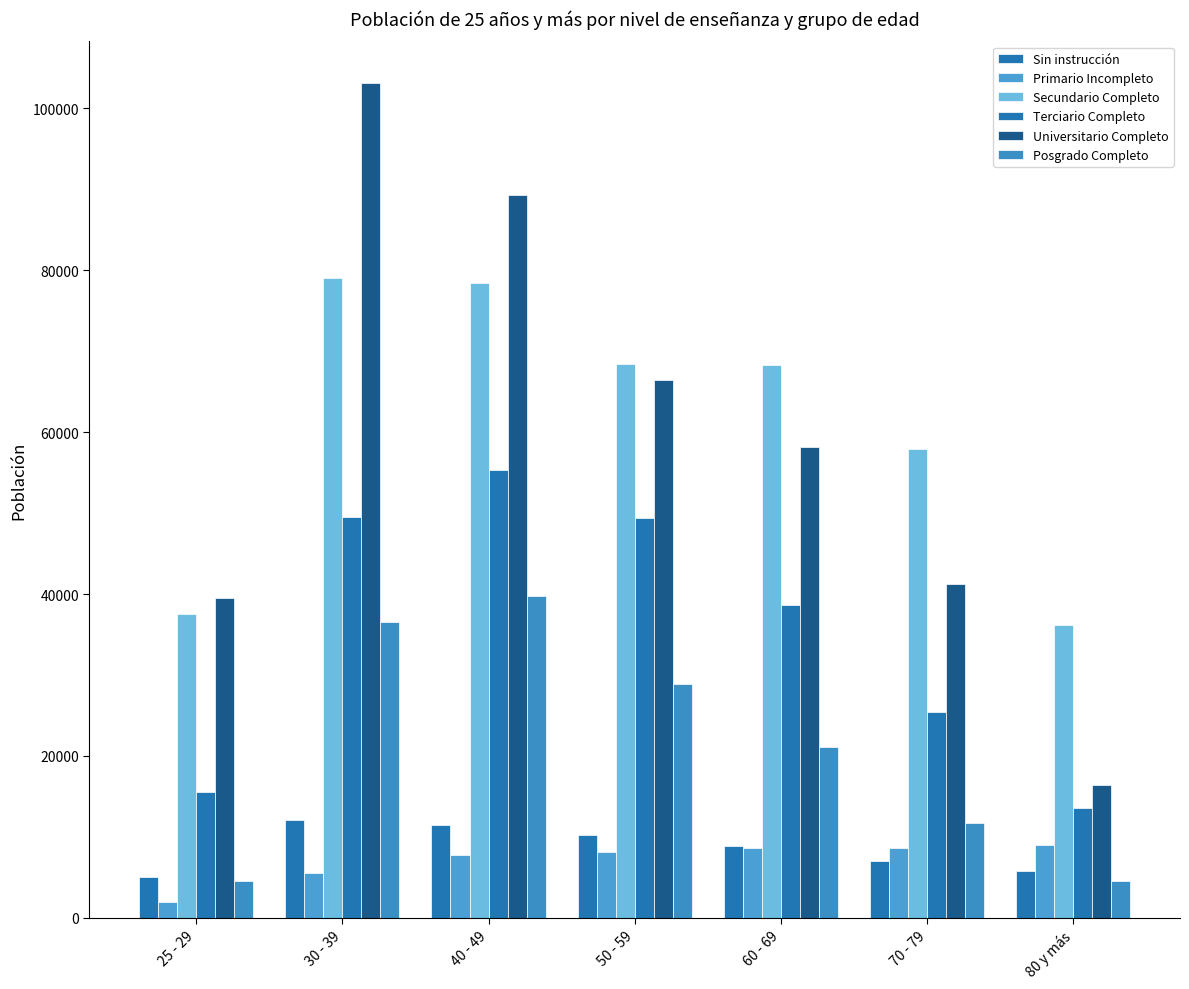

What is the total value across all series at 50 - 59?

231619